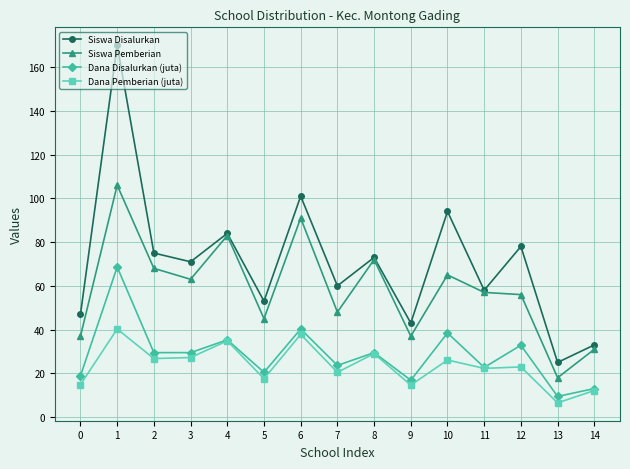

At which category does Dana Pemberian (juta) reach its first local peak?

1